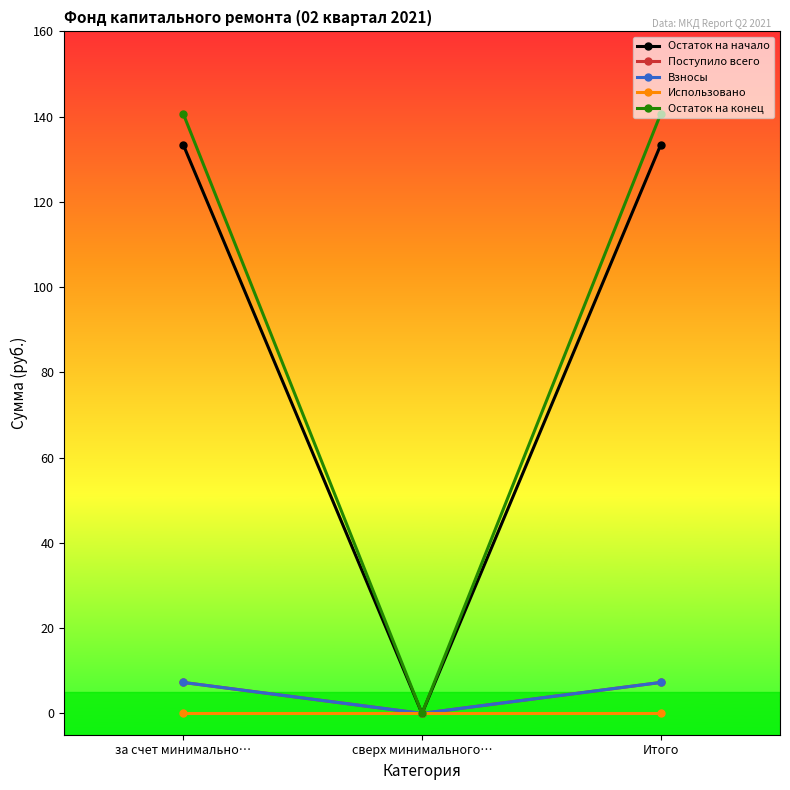

The Остаток на начало series shows 47.9 at сверх минимального…. True or false?

False